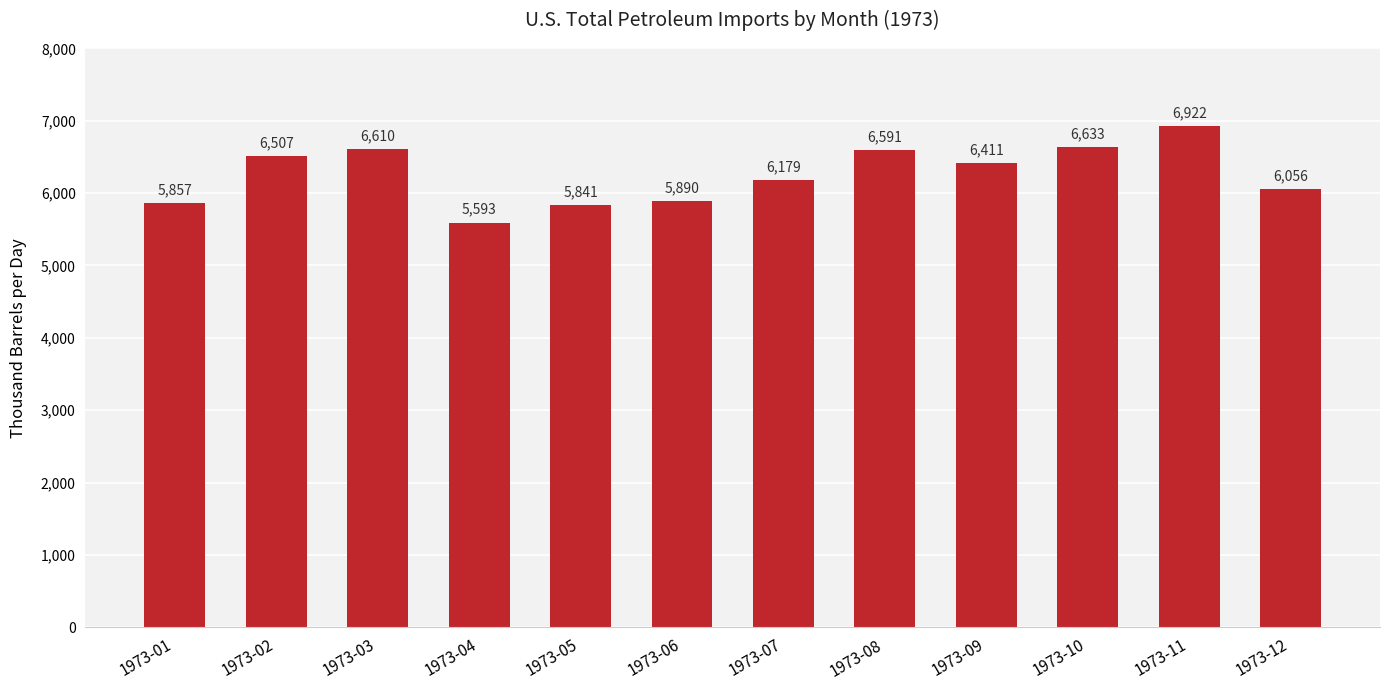

Approximately how many times larger is the value at 1973-05 compared to 1973-10?

0.9